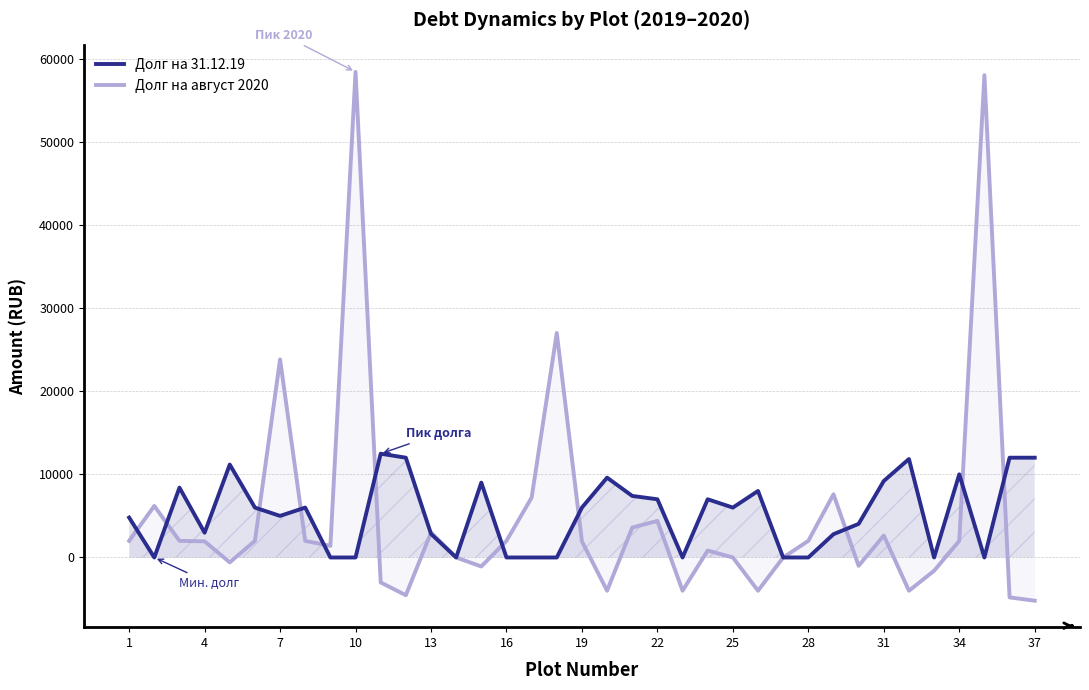

What is the sum of the Долг на 31.12.19 values at 25 and 7?

11000